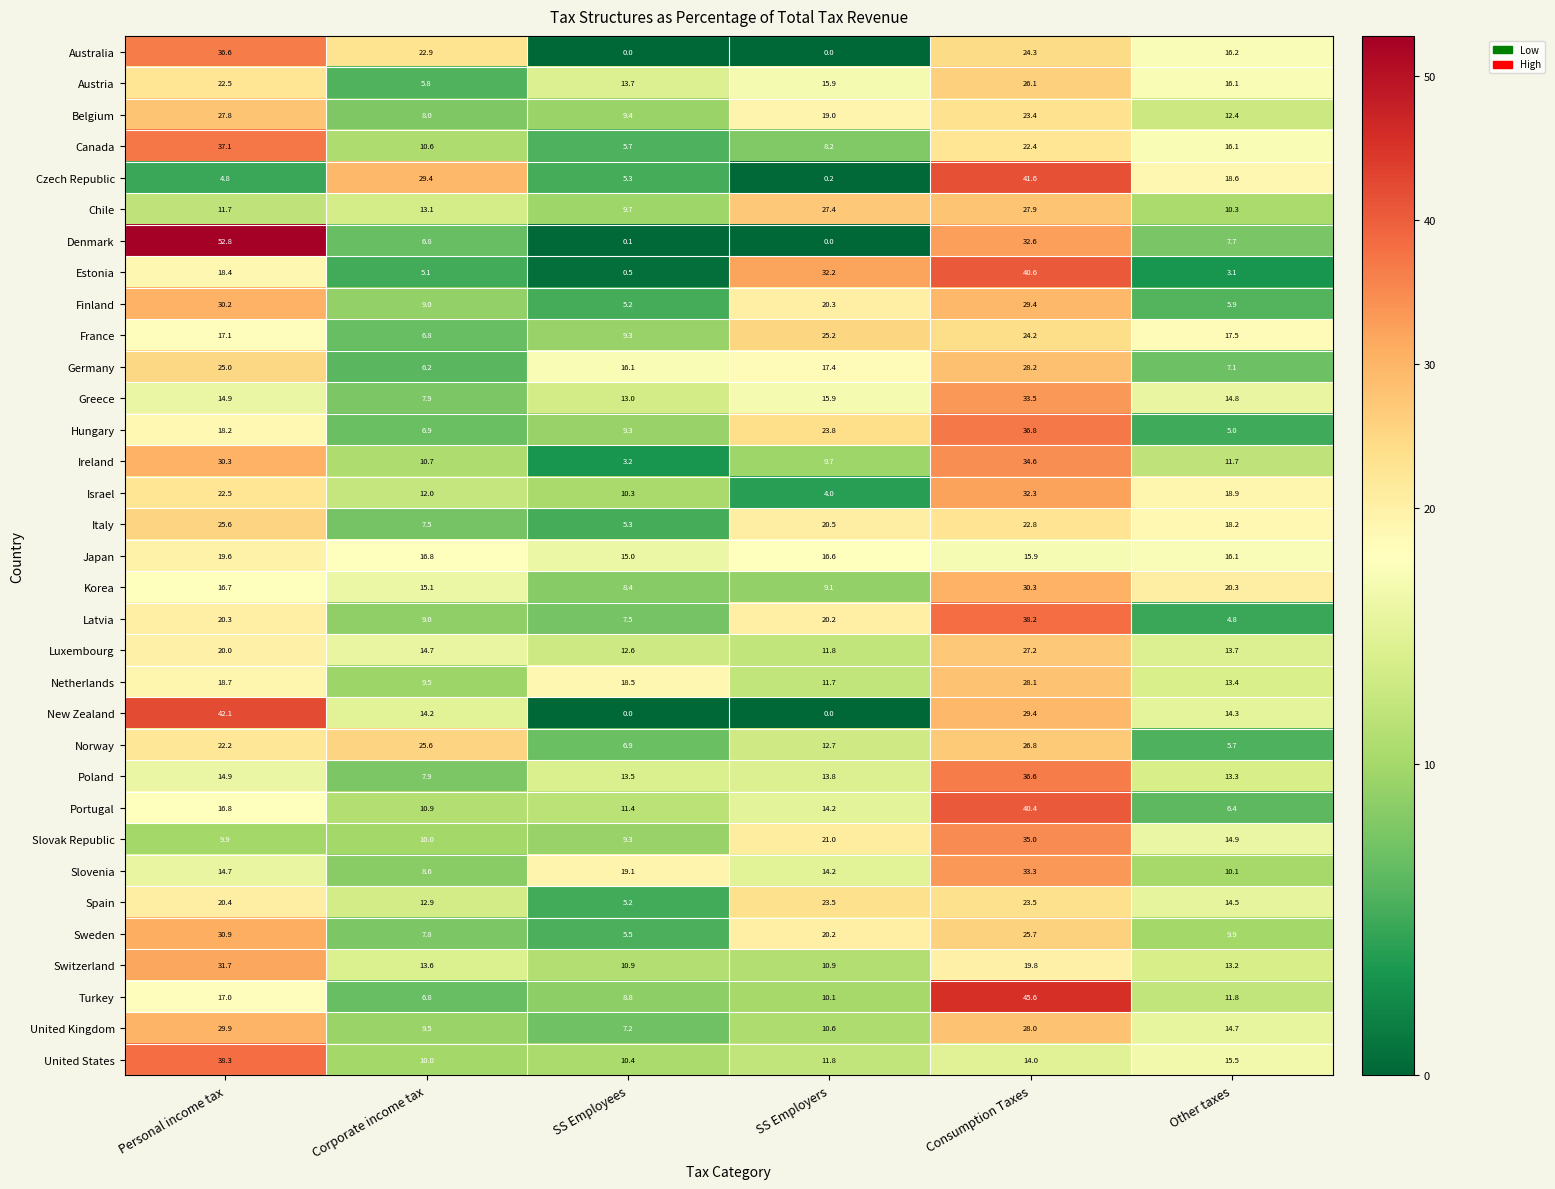

Which category has the highest value across all series?

Personal income tax